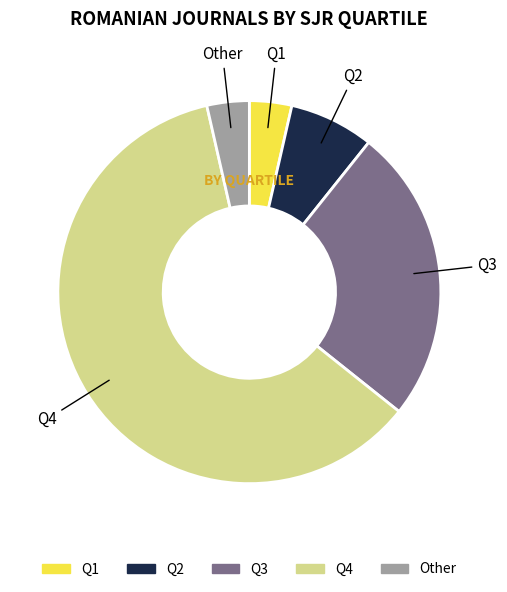

Is the sum of Q4 and Q3 greater than half?

Yes